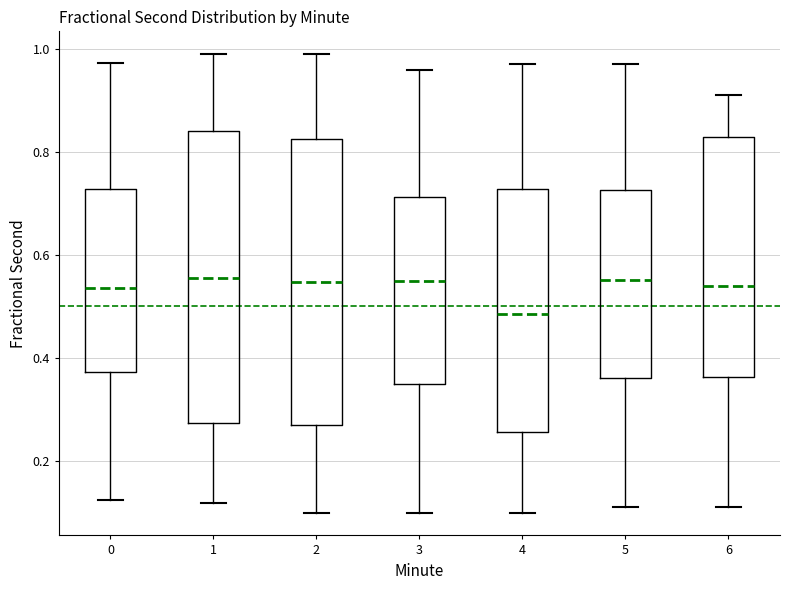

Where is the lower edge of the box at x = 1 on the y-axis? The values are not printed on the chart, so give them approximately, as read against the axis.

0.28